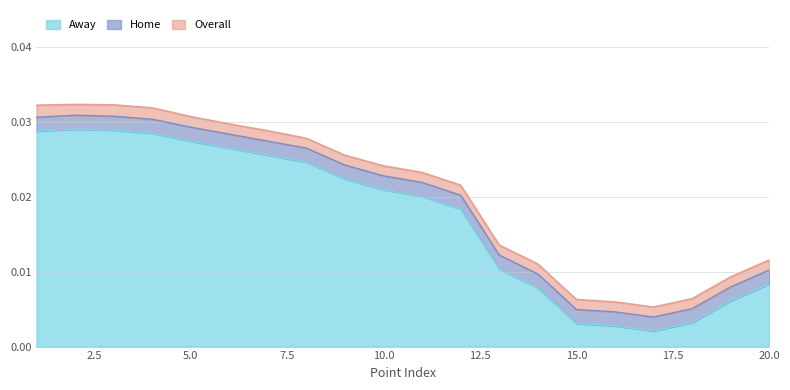

Where is the first local minimum for Overall?

17